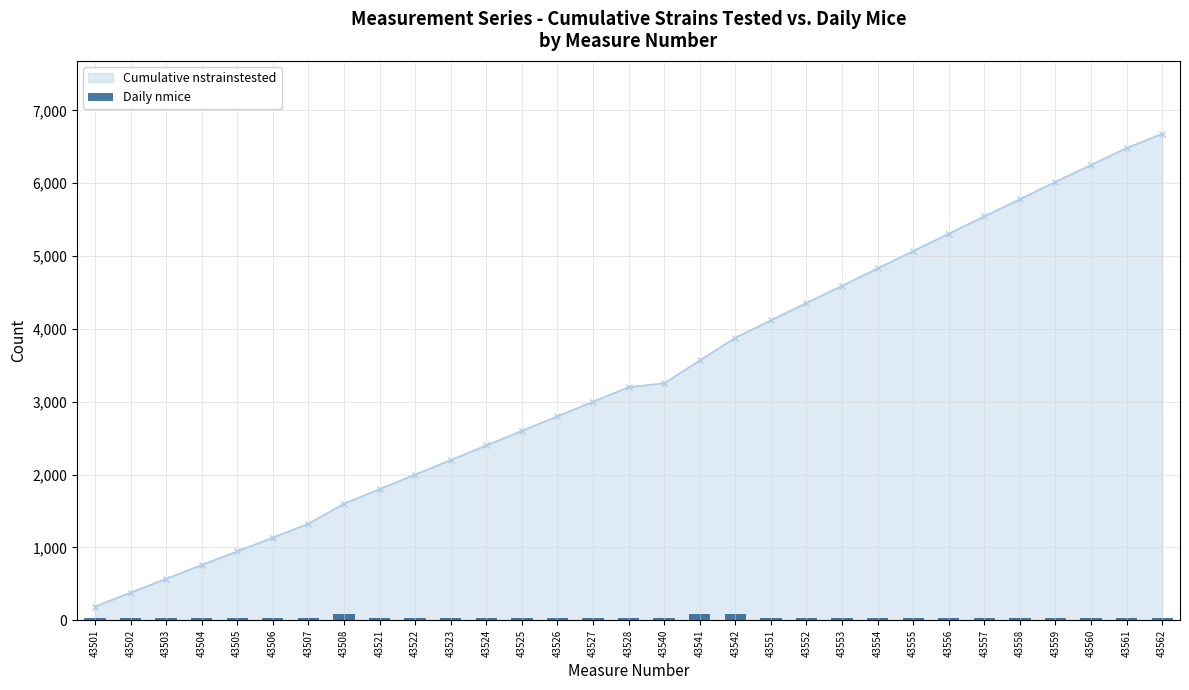

Reading left to right, list all the values displayed in this chart.

30	30	30	30	30	30	30	90	30	30	30	30	30	30	30	30	30	90	90	30	30	30	30	30	30	30	30	30	30	30	30